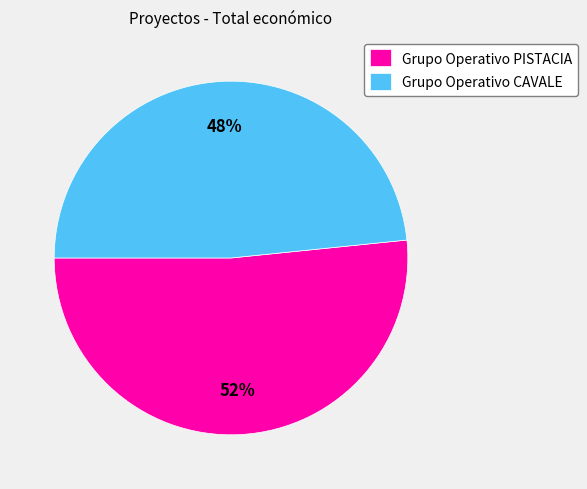

Does Grupo Operativo CAVALE account for over 50% of the chart?

No